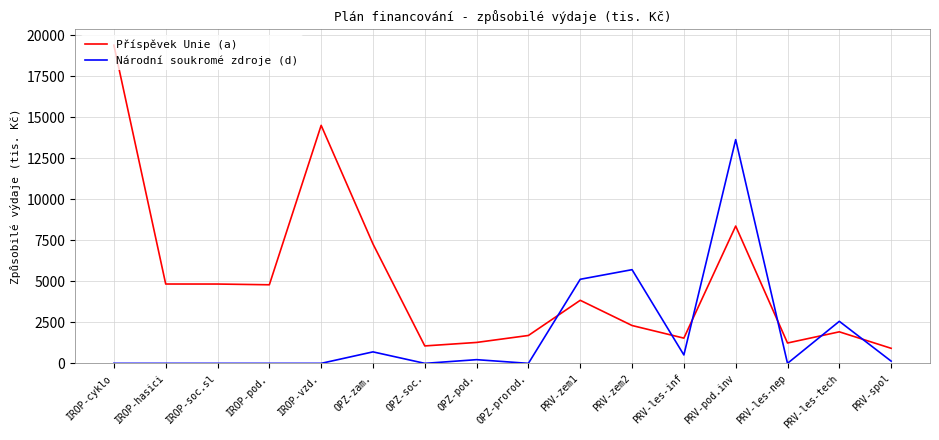

How many intersections are there between Příspěvek Unie (a) and Národní soukromé zdroje (d)?

6